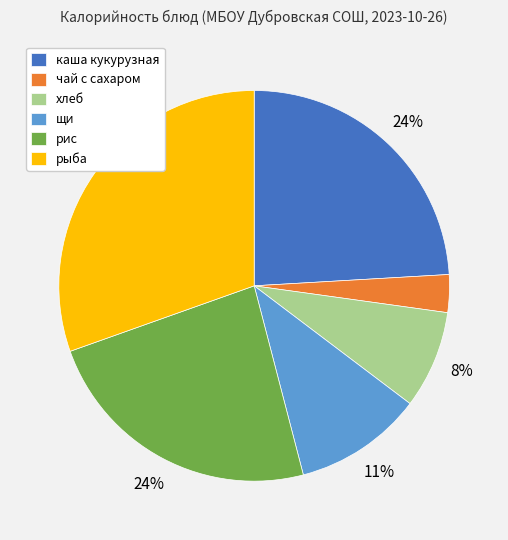

The рыба slice represents 30% of the pie. True or false?

True